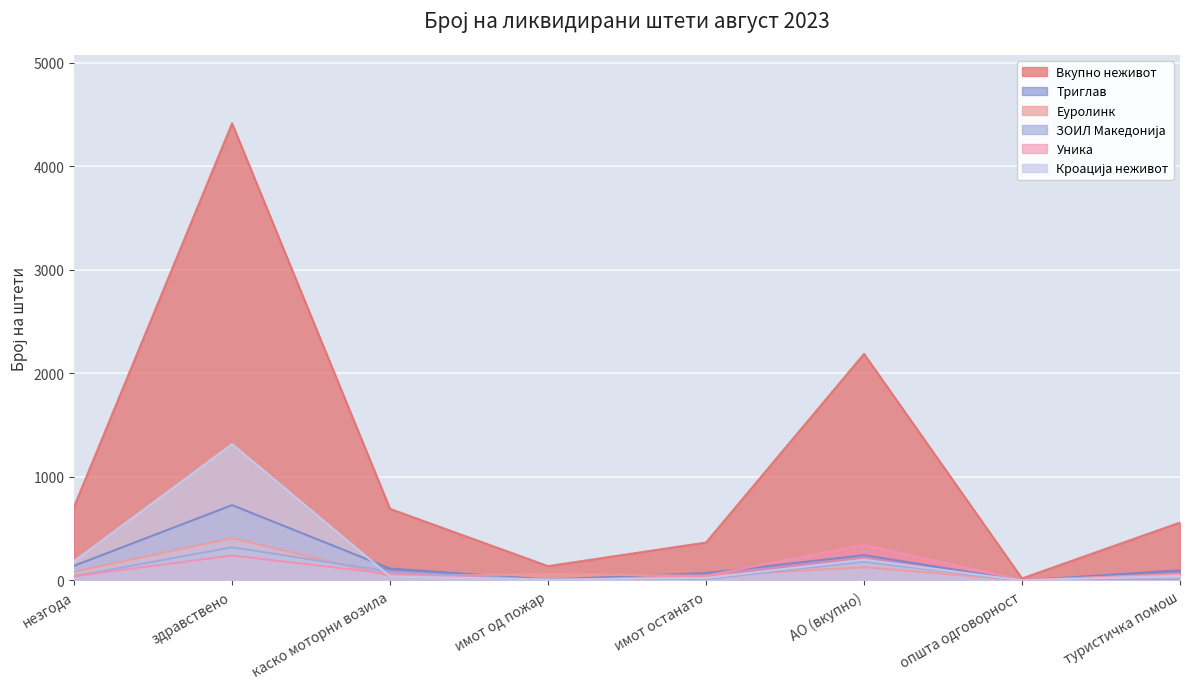

Between АО (вкупно) and општа одговорност, which is larger?

АО (вкупно)